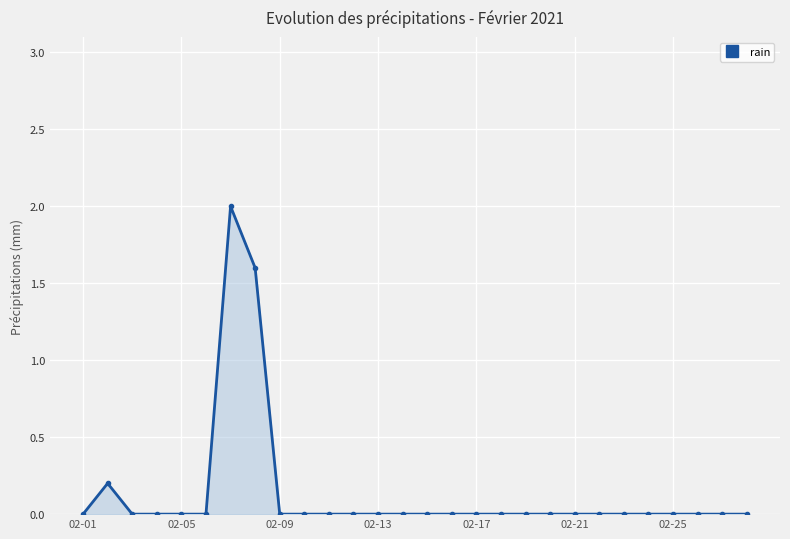

How many series are shown in this chart?

1